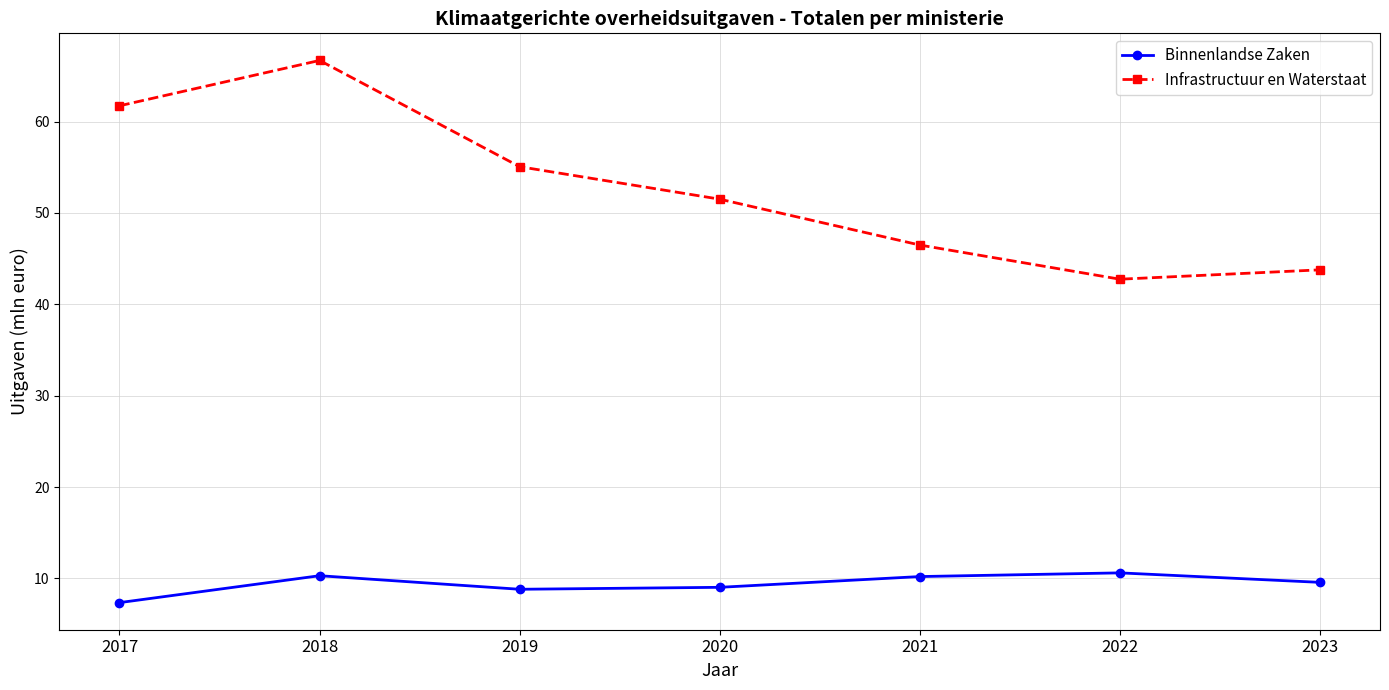

Between 2018 and 2020, which series saw the biggest shift?

Infrastructuur en Waterstaat